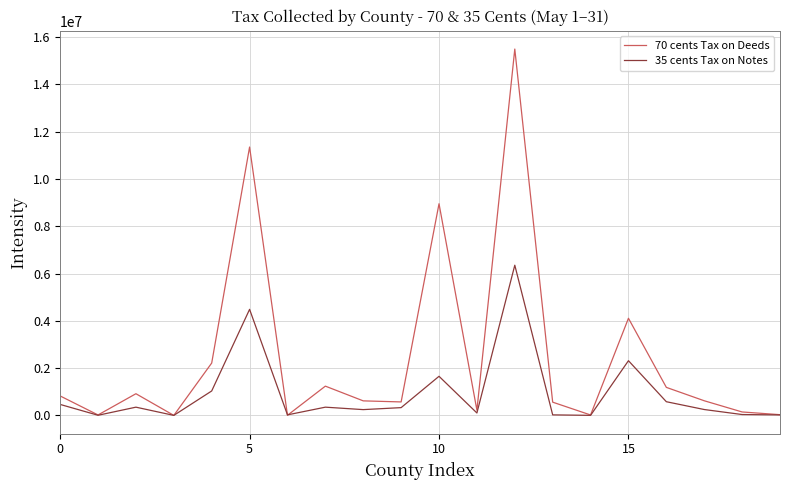

Which series has the largest range (max minus min)?

70 cents Tax on Deeds